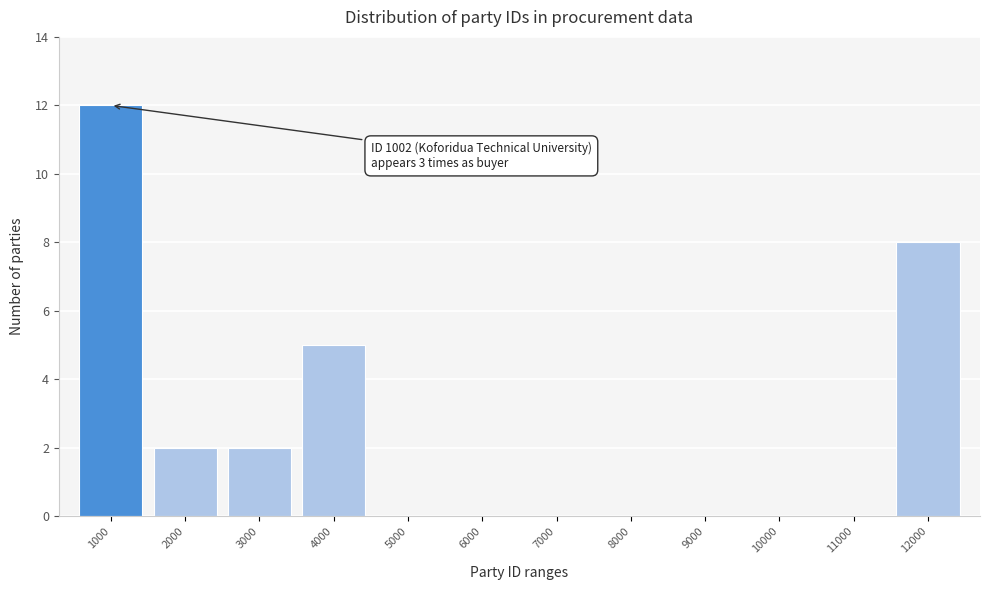

Which has a higher value, 2000 or 9000?

2000